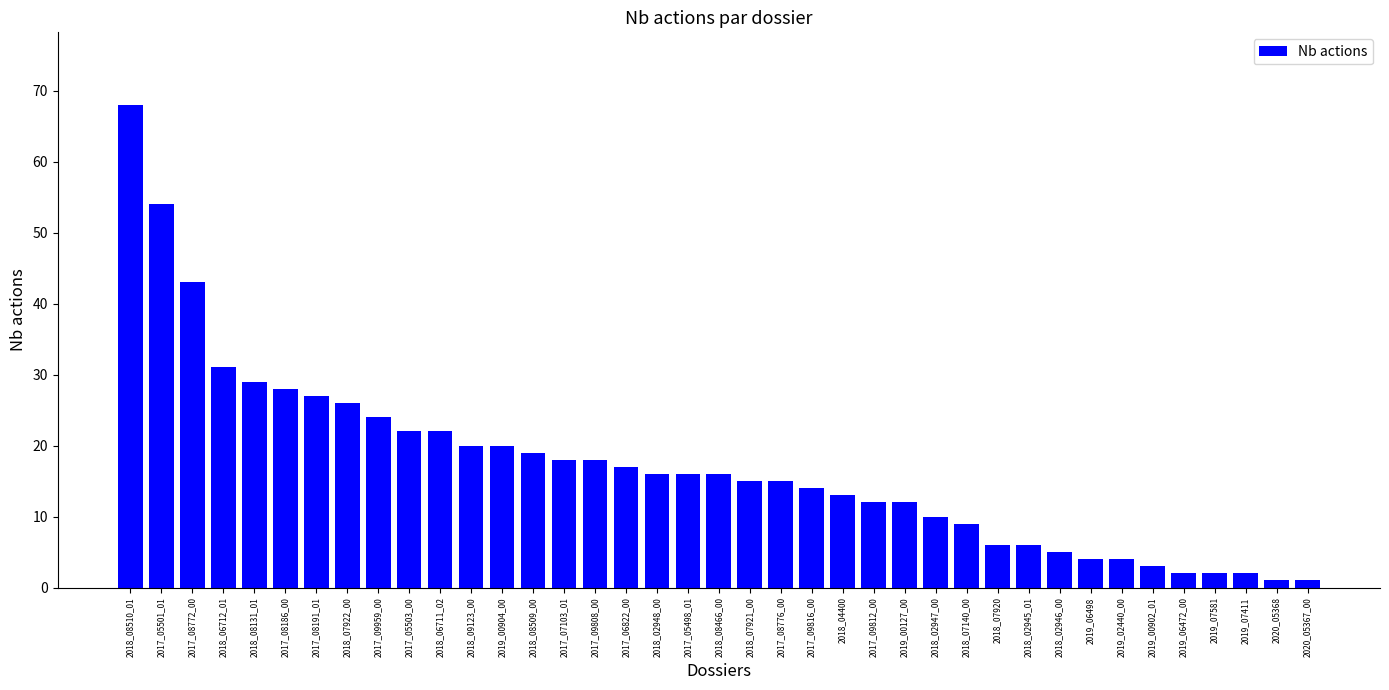

Approximately how many times larger is the value at 2017_08776_00 compared to 2019_00904_00?

0.8